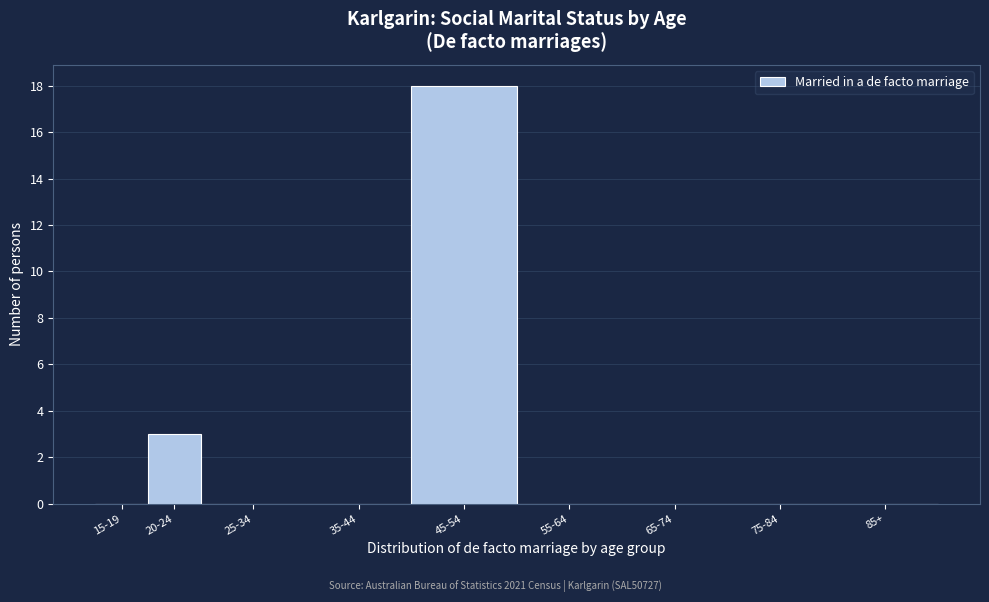

Reading right to left, list all the values displayed in this chart.

85+=0	75-84=0	65-74=0	55-64=0	45-54=18	35-44=0	25-34=0	20-24=3	15-19=0